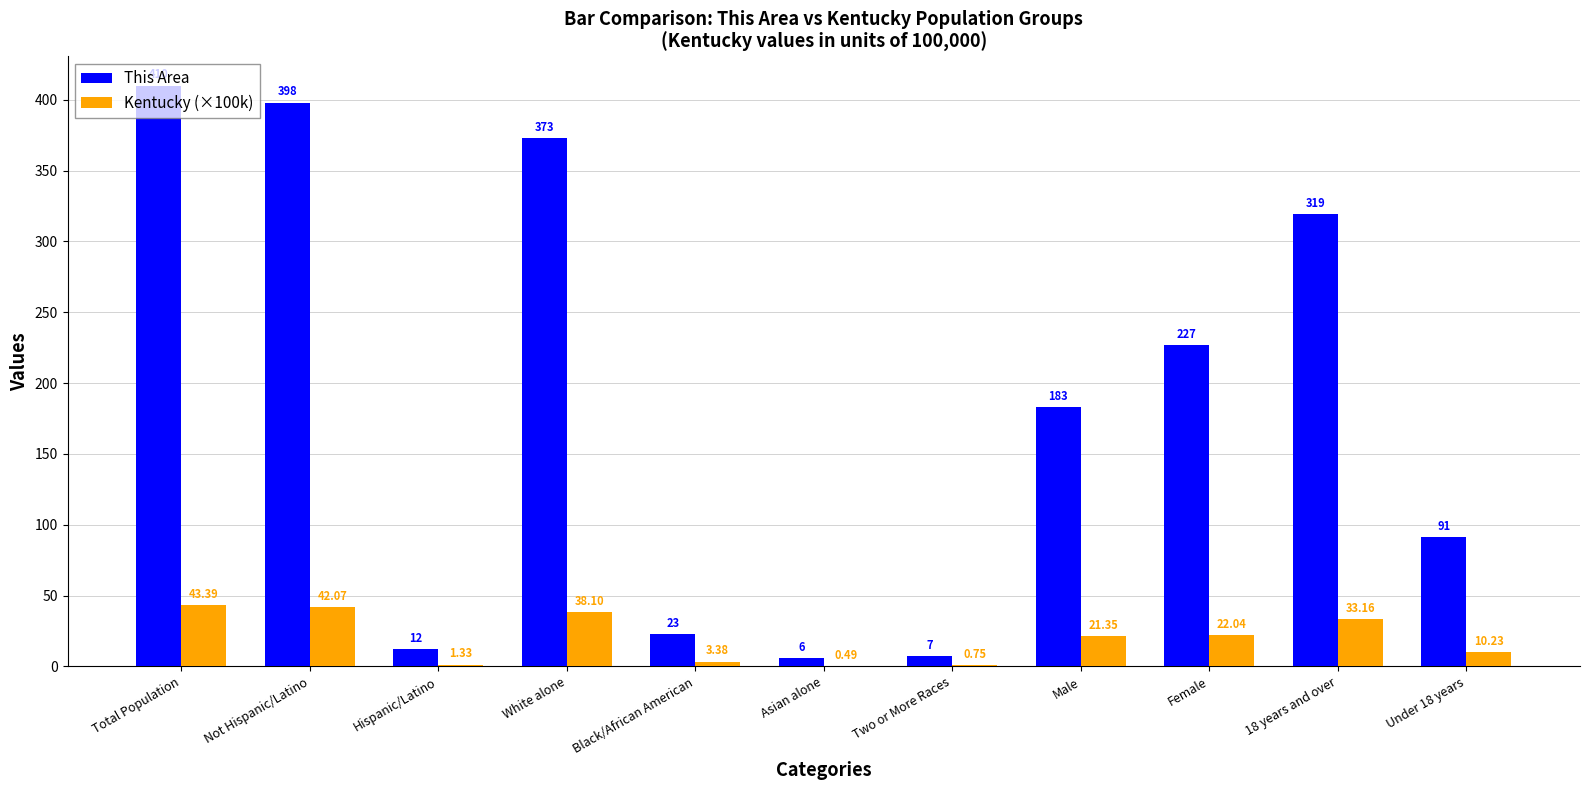

How many categories are shown in the chart?

11